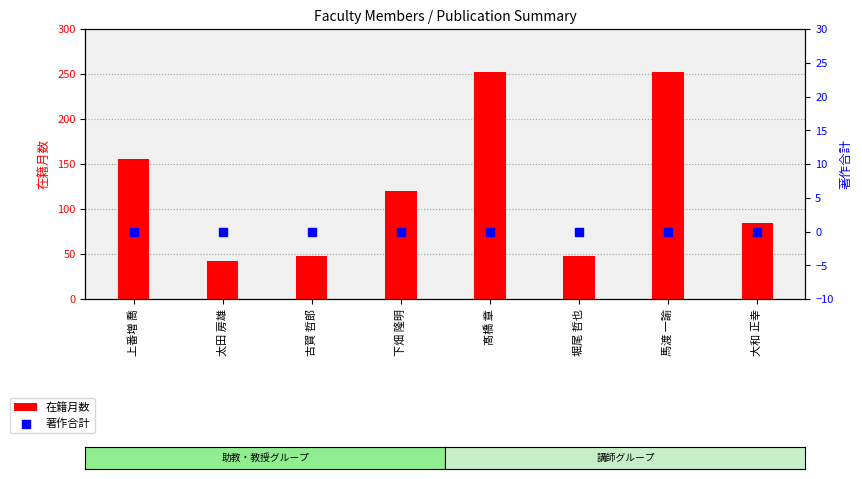

Which series has the largest total across all categories?

在籍月数